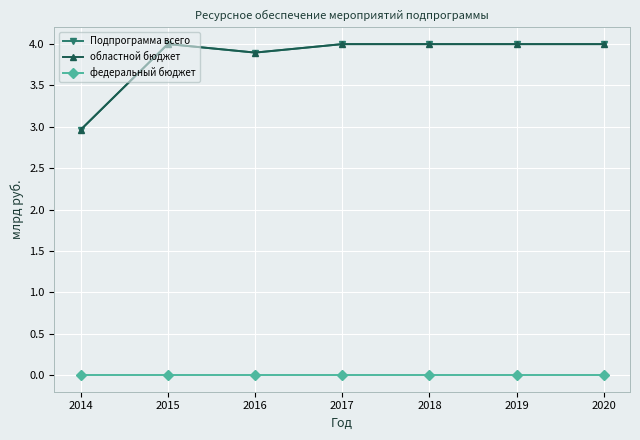

Does the chart have visible grid lines?

Yes